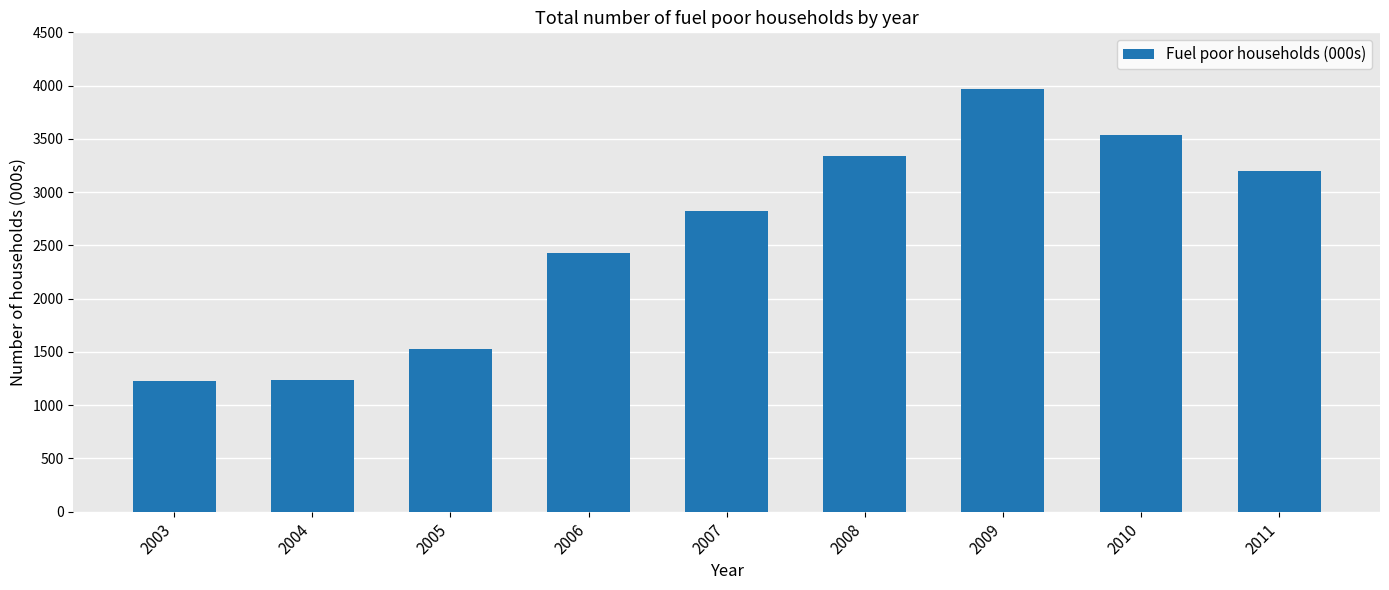

What is the minimum value shown in the chart?

1222